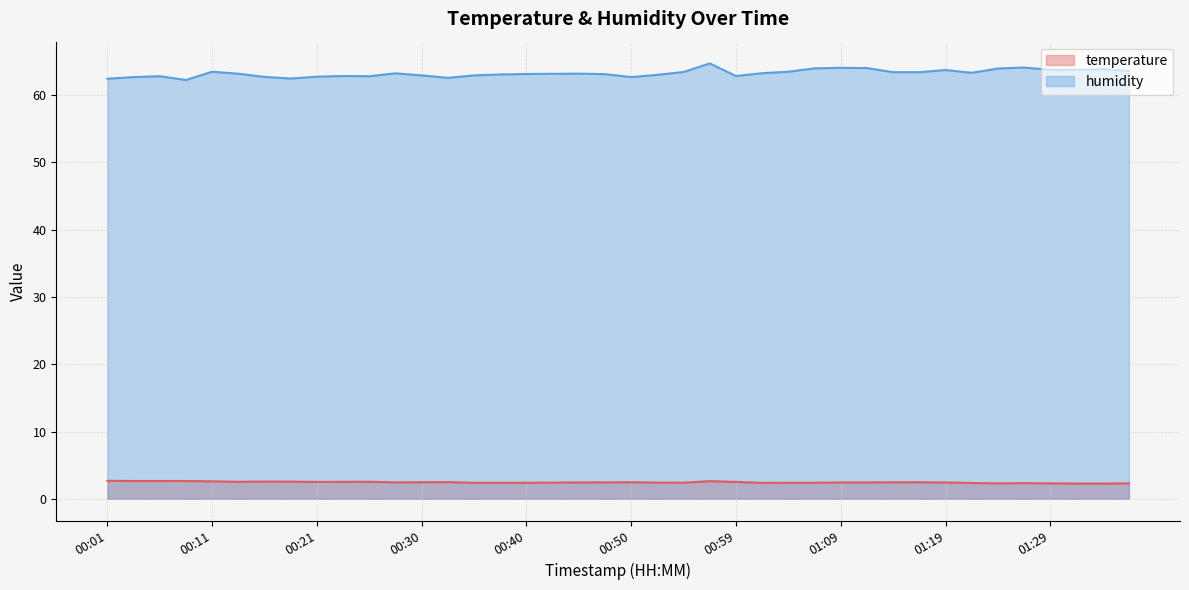

How many interior local valleys does the temperature series have?

6